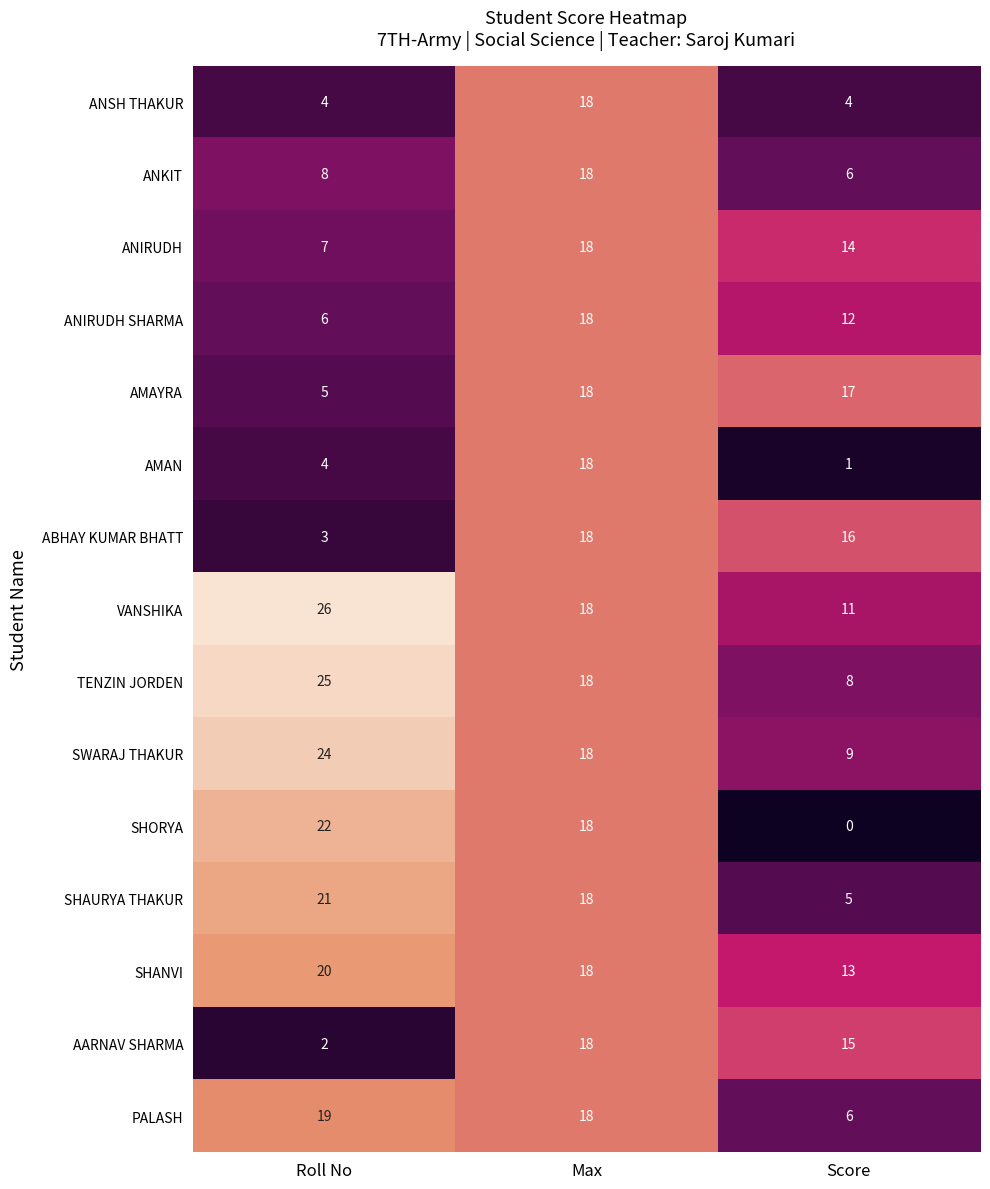

Count the AARNAV SHARMA values in the range 2 to 18.

3